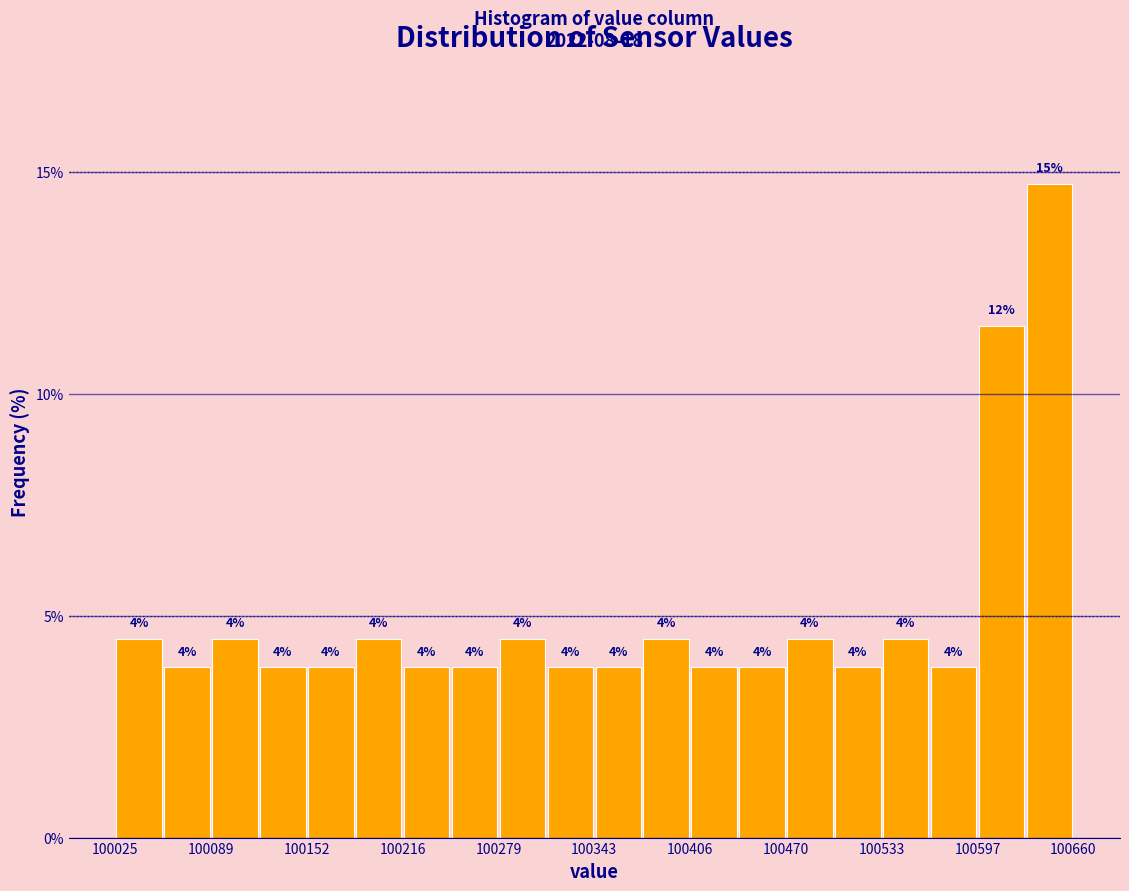

Read against the x-axis, roughly where is the centre of the tallest bar?

100640